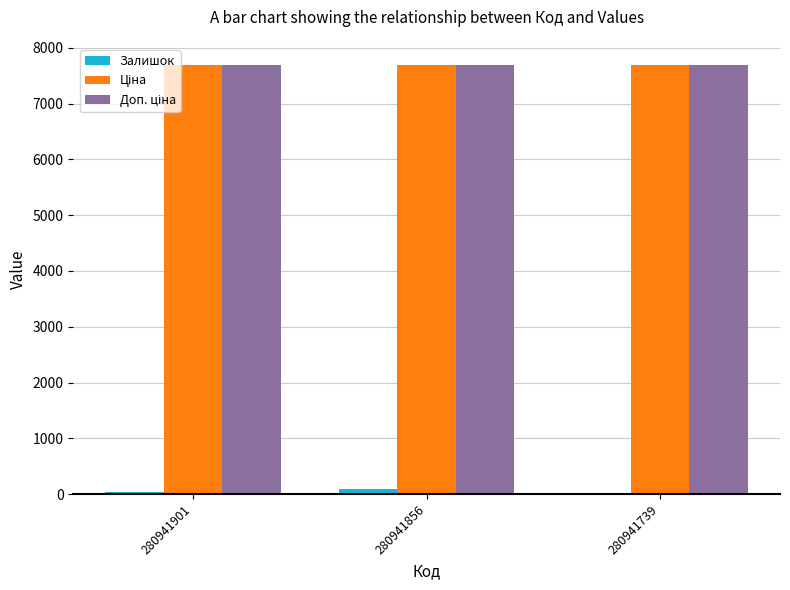

Where is Залишок nearest to the value 53?

280941901